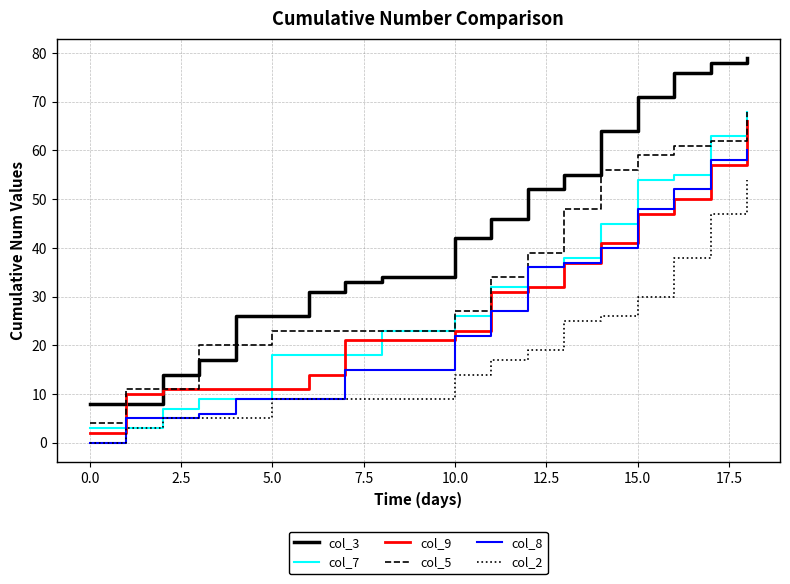

Which series has the largest total across all categories?

col_3